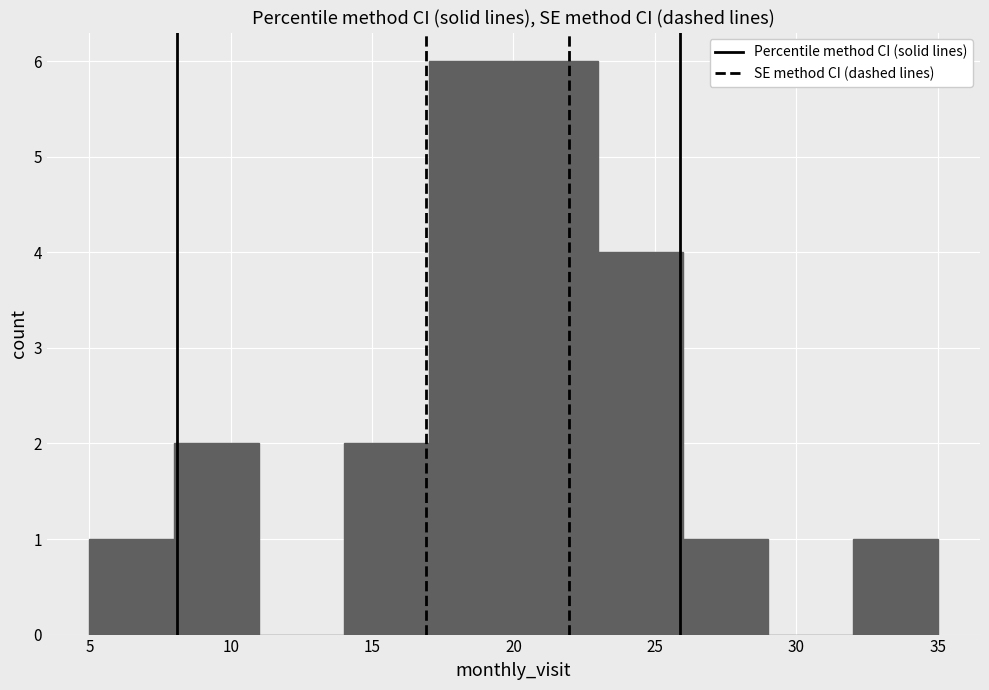

How tall is the bar that spans 20 to 23 on the x-axis? The values are not printed on the chart, so give them approximately, as read against the axis.

6